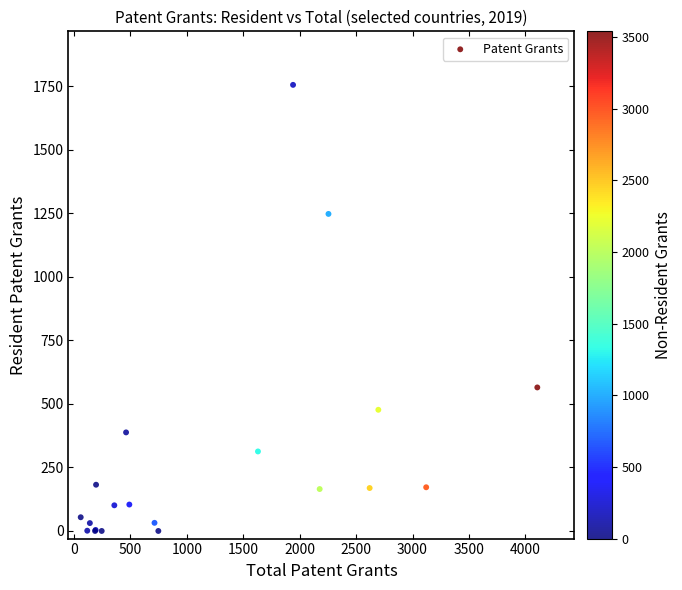

What Y value in the scatter plot is closest to 878?

565